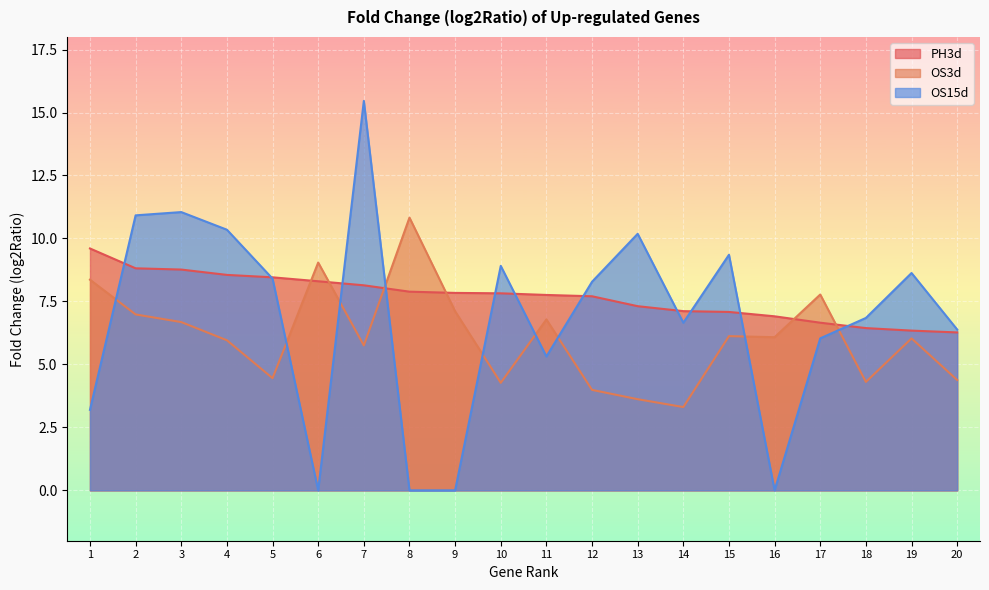

List the series in order of their peak value, highest first.

OS15d, OS3d, PH3d